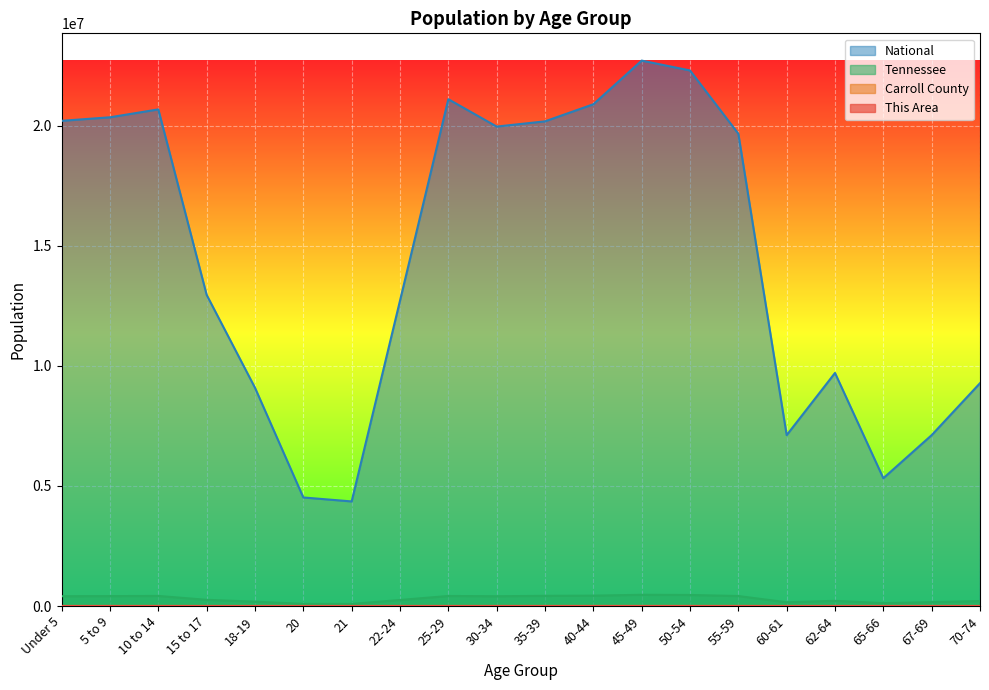

How many interior local valleys does the Tennessee series have?

4